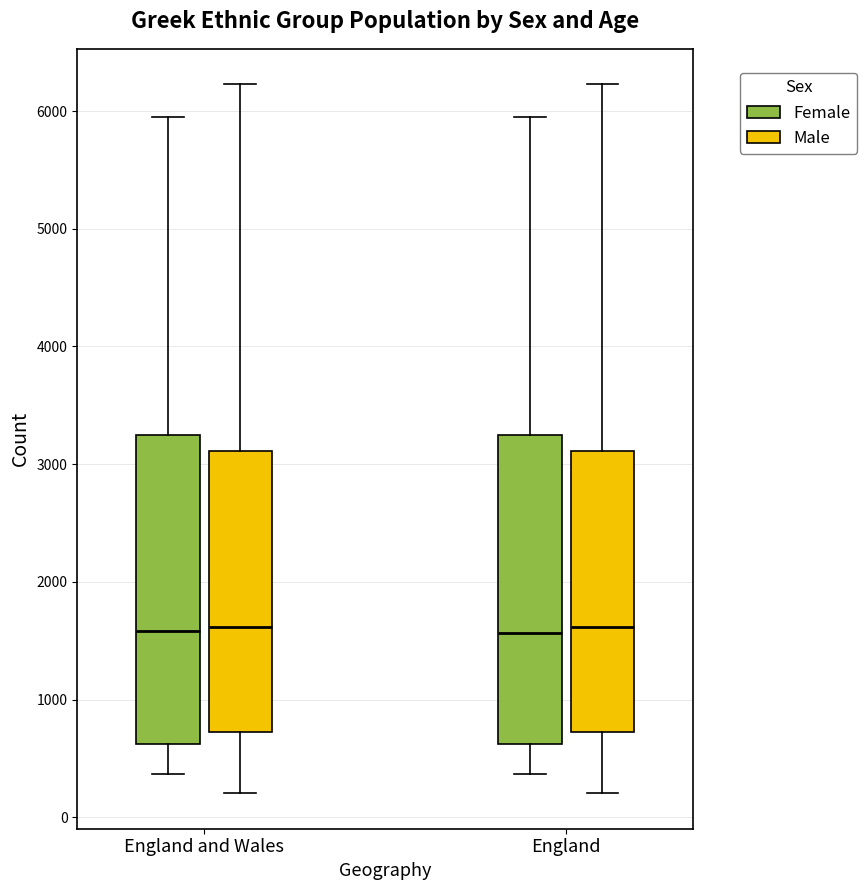

Where does the upper whisker of the box for England and Wales (Male) end on the y-axis? The values are not printed on the chart, so give them approximately, as read against the axis.

6200